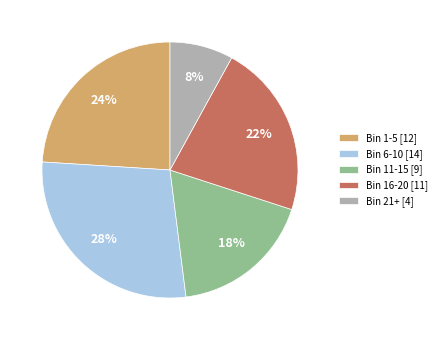

Is there any slice that represents more than half of the pie?

No